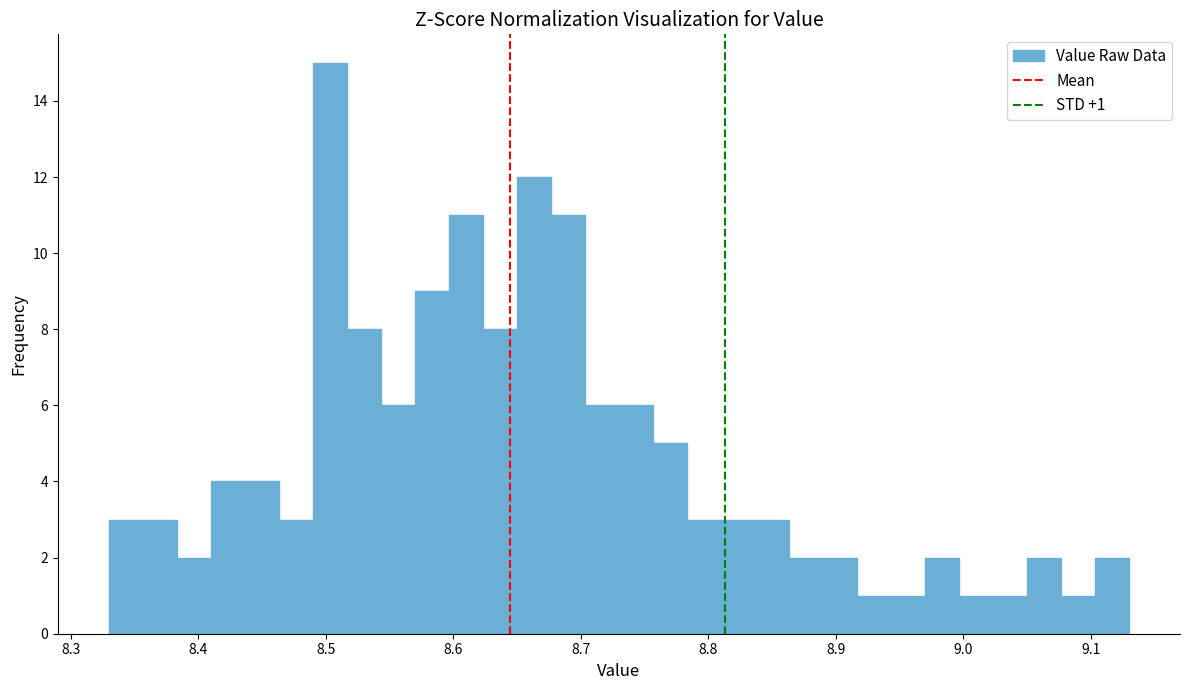

Around what value on the x-axis is the tallest bar? Give the approximate position of its centre, as read against the axis.

8.50